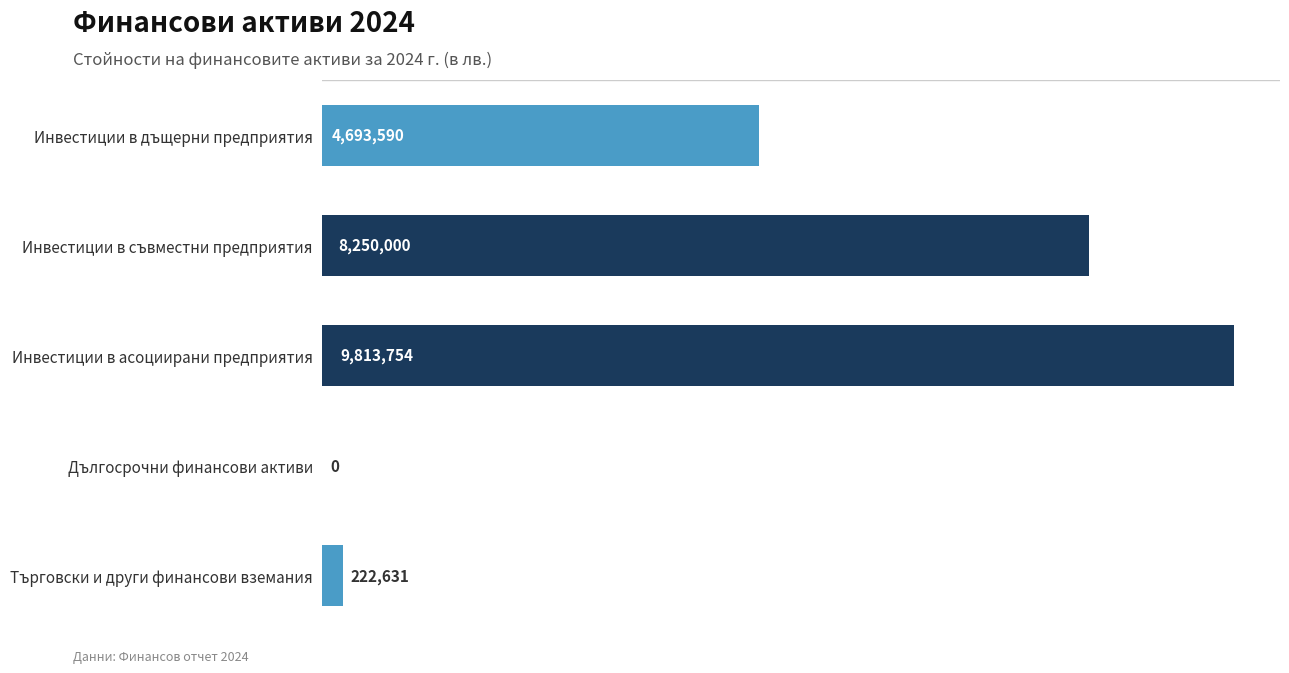

At which label is the value closest to 4906877?

Инвестиции в дъщерни предприятия